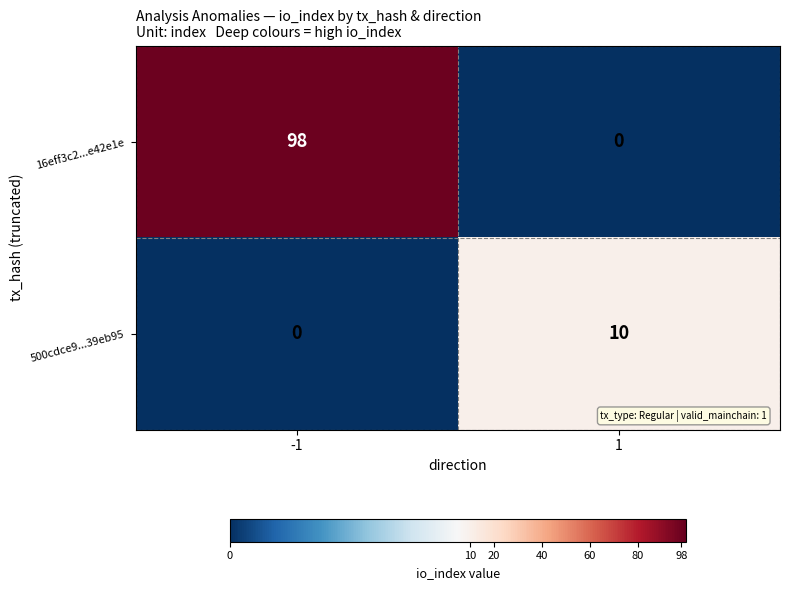

What is the maximum value shown in the chart?

98